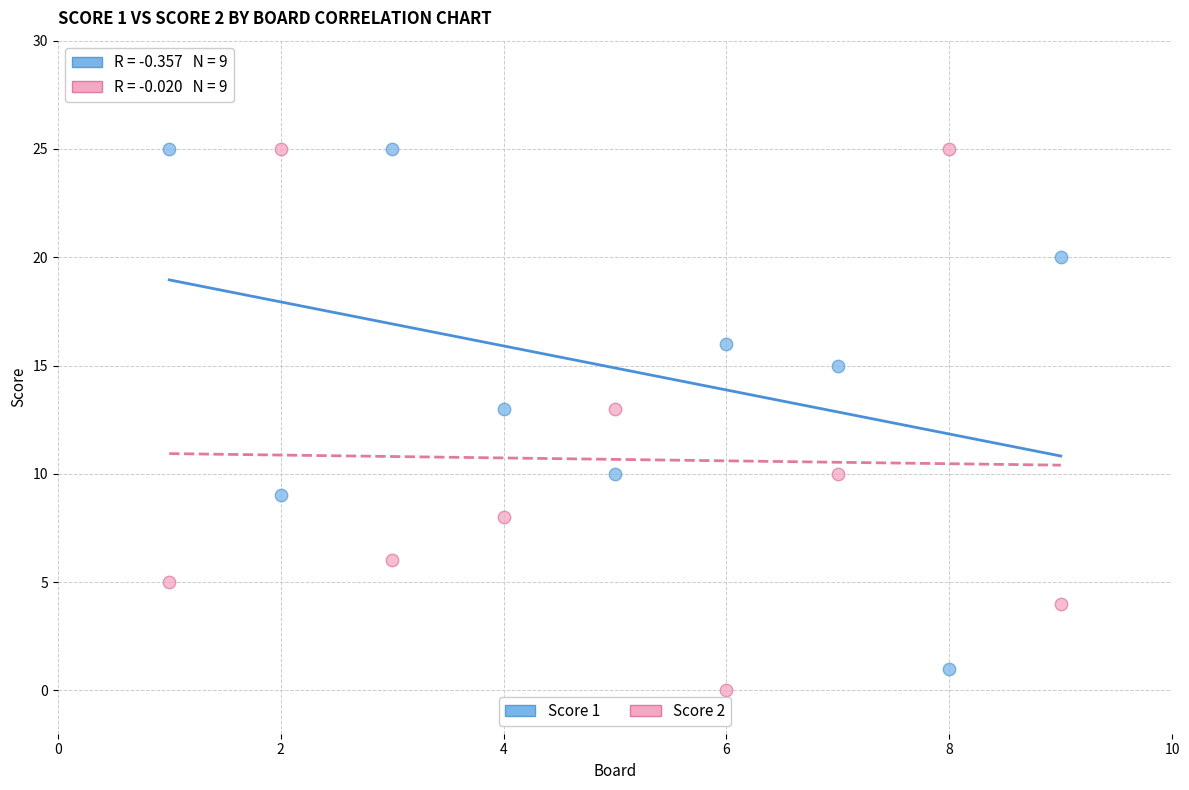

Across all data points, what is the range of Y values (max minus min)?

25